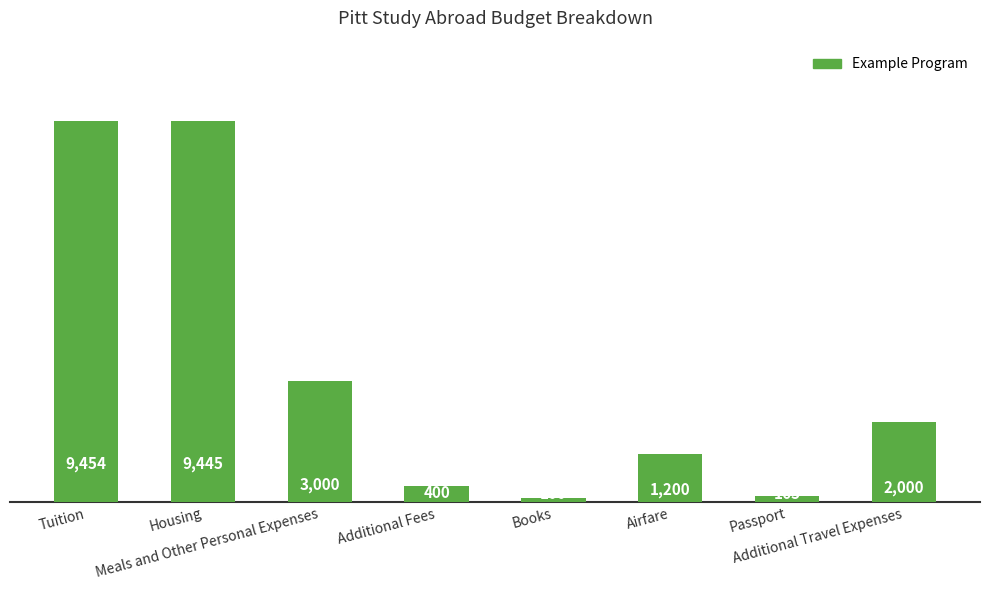

How many bars are there in total?

8